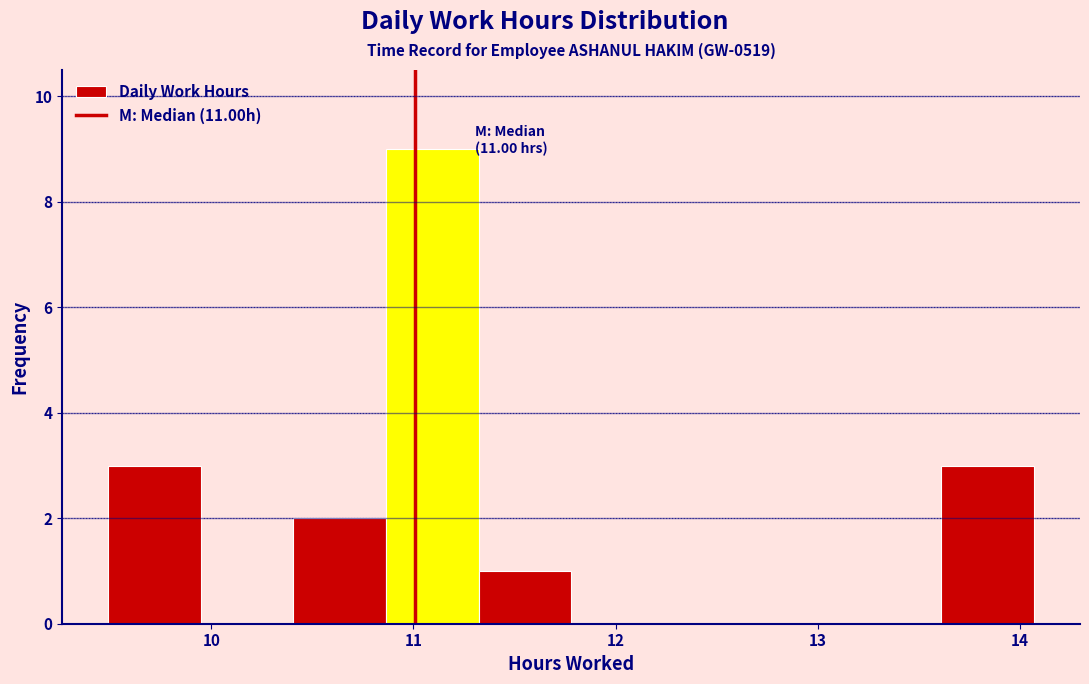

Over which range of the x-axis is the bar tallest?

10.9 to 11.3